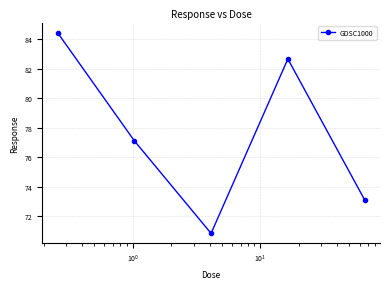

What is the difference between the second highest and minimum values?

11.8